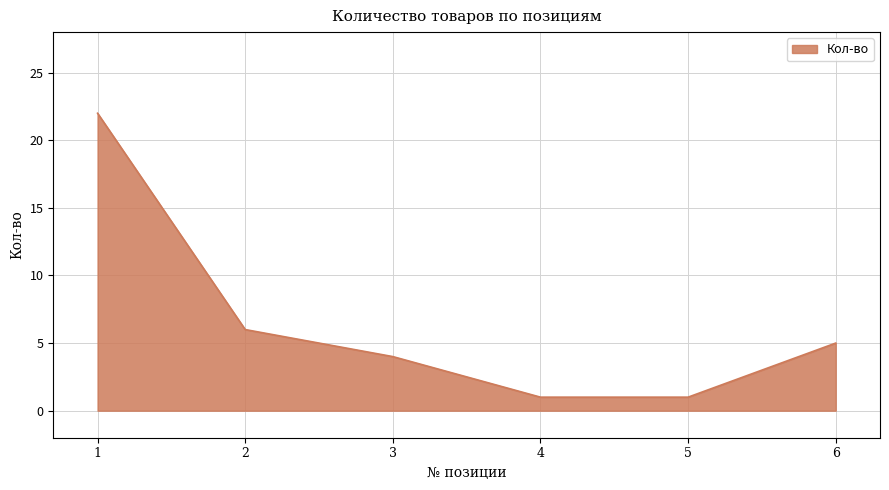

True or false: the data shows 9 at 6.

False